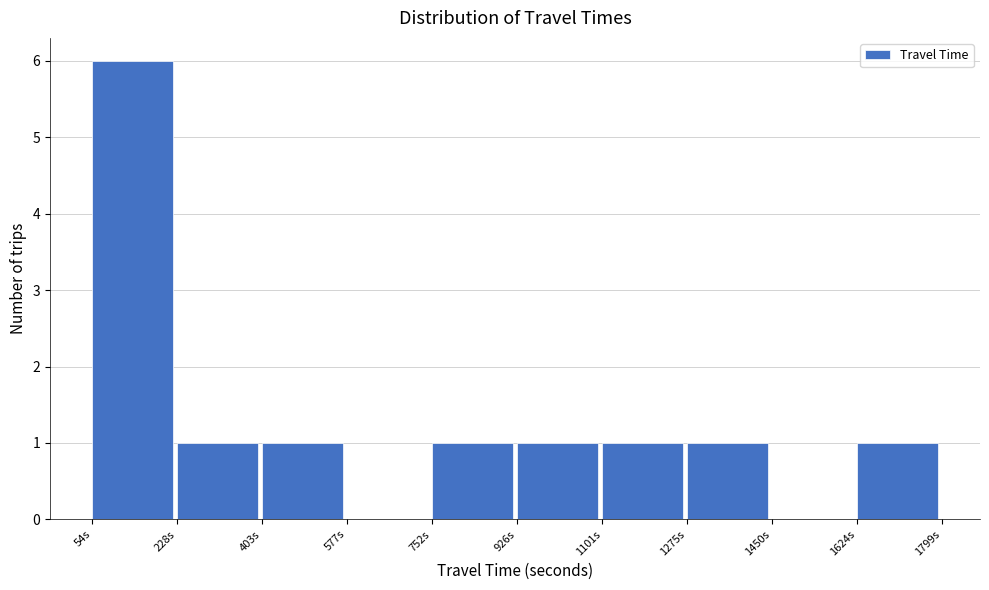

Reading left to right, list every bar in this chart as the range it spans on the x-axis followed by its height. Neither the bar edges nor the heights are printed on the chart, so give them approximately, as read against the axes.

60 to 220: 6
220 to 400: 1
400 to 580: 1
580 to 760: 0
760 to 920: 1
920 to 1100: 1
1100 to 1280: 1
1280 to 1460: 1
1460 to 1620: 0
1620 to 1800: 1